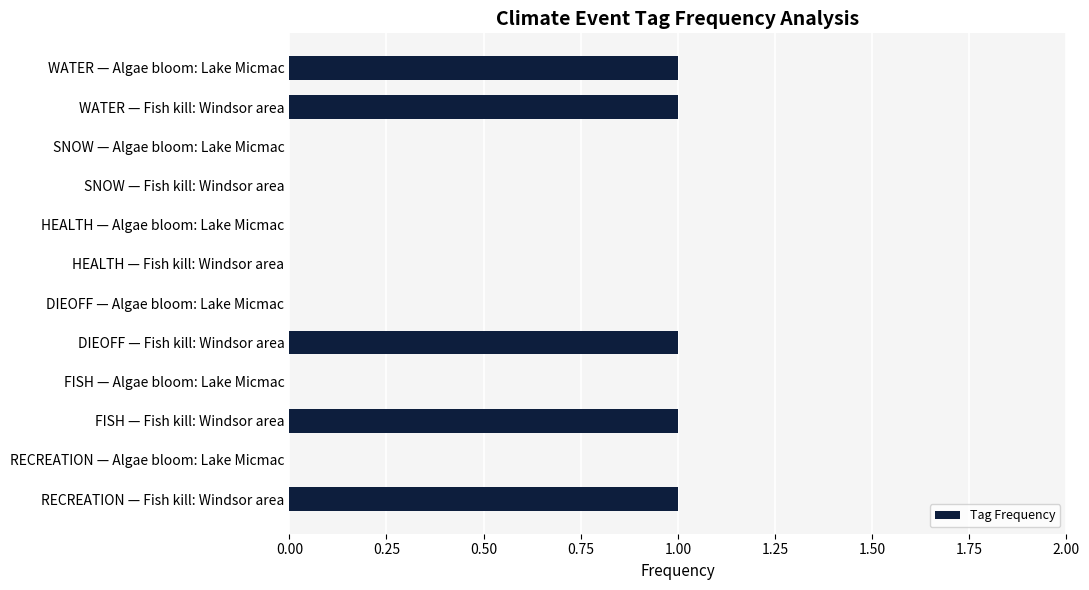

Approximately how many times larger is the value at WATER — Fish kill: Windsor area compared to WATER — Algae bloom: Lake Micmac?

1.0